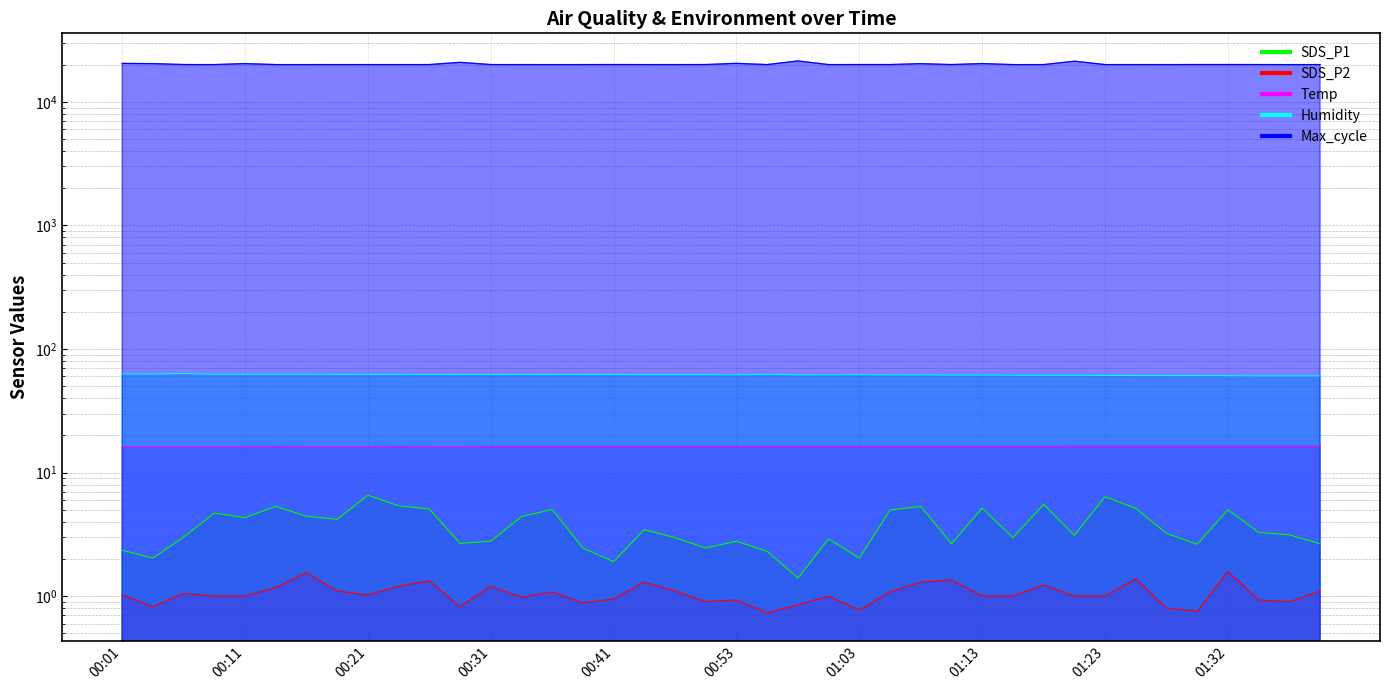

At which category does Humidity reach its first local valley?

00:04